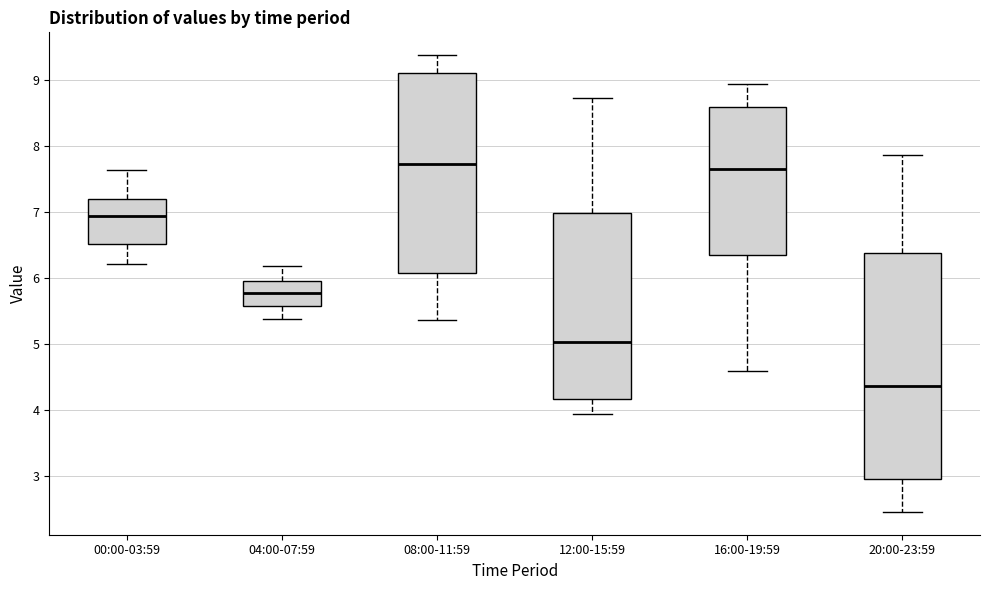

Where does the upper whisker of the box for 16:00-19:59 end on the y-axis? The values are not printed on the chart, so give them approximately, as read against the axis.

8.9